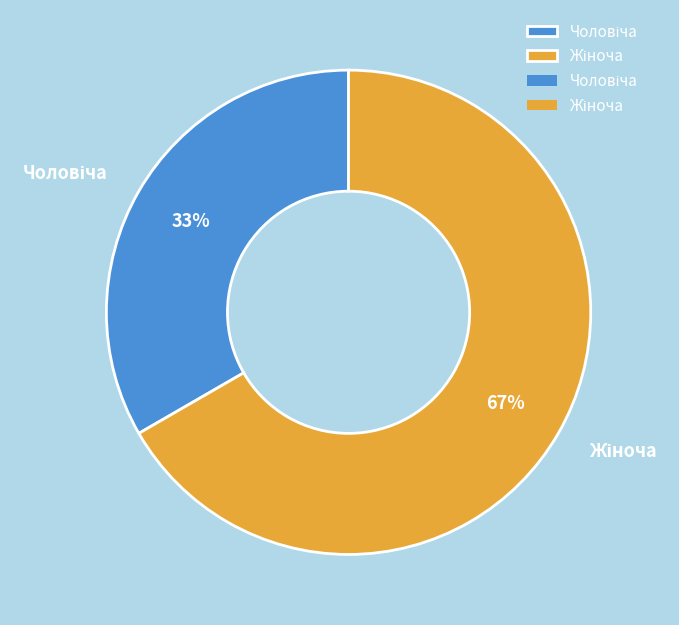

How many segments does this pie chart have?

2